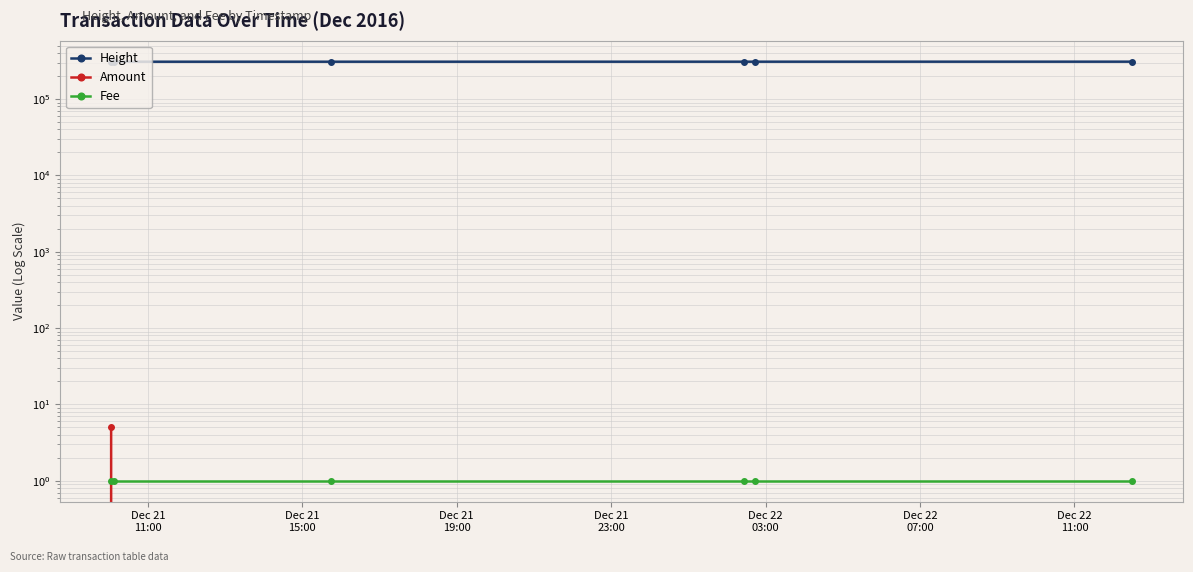

Which category has the highest value in the Height series?

Dec 22
07:00